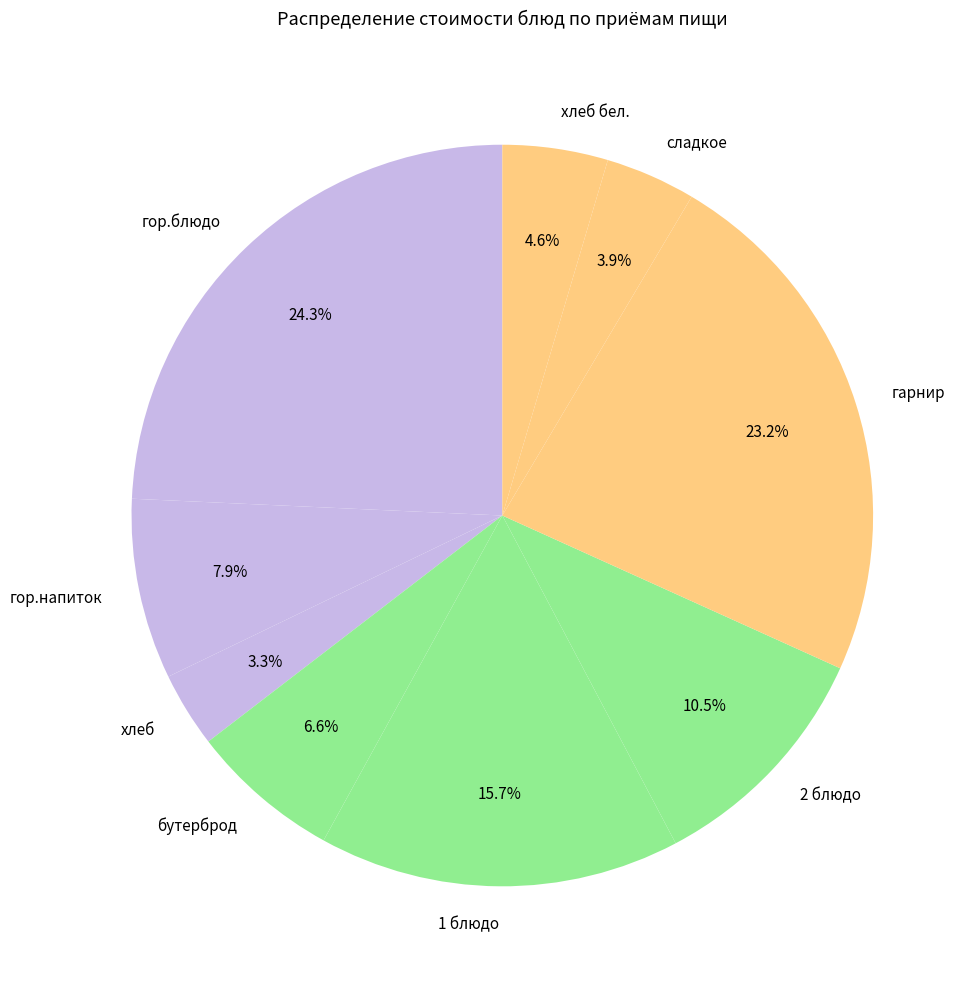

How many segments does this pie chart have?

9